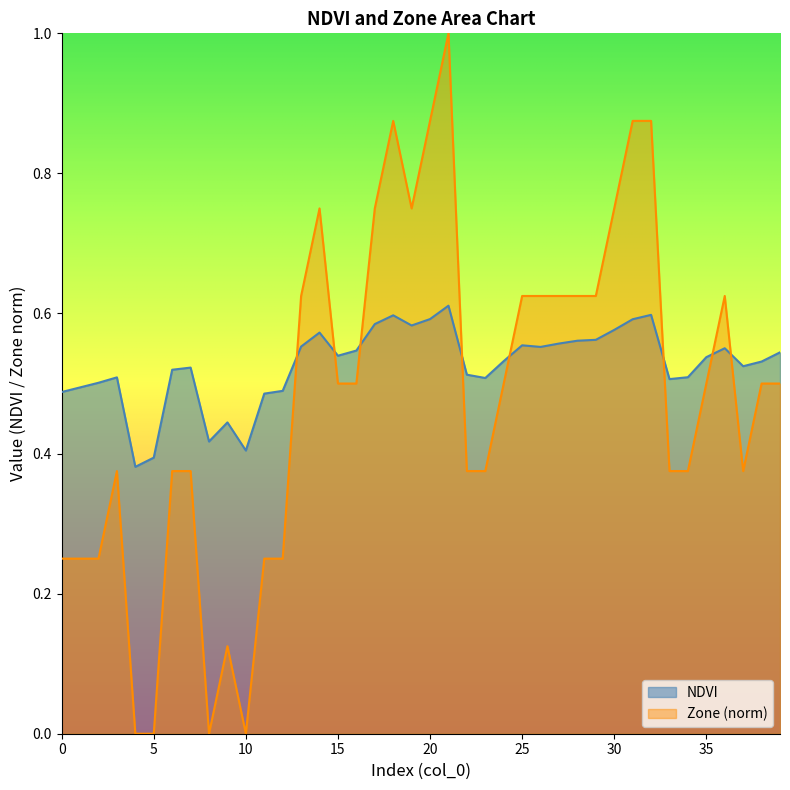

Rank the categories by value from highest to lowest.

21, 32, 18, 20, 31, 17, 19, 30, 14, 29, 28, 27, 25, 13, 26, 36, 16, 39, 15, 35, 24, 38, 37, 7, 6, 22, 34, 3, 23, 33, 2, 1, 12, 0, 11, 9, 8, 10, 5, 4